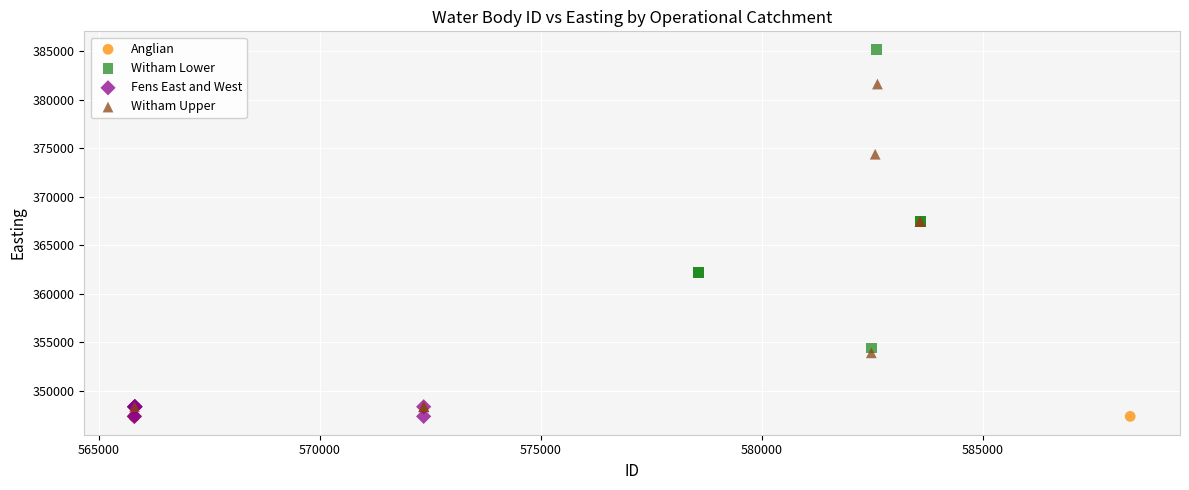

Which series reaches the maximum Y coordinate?

Witham Lower